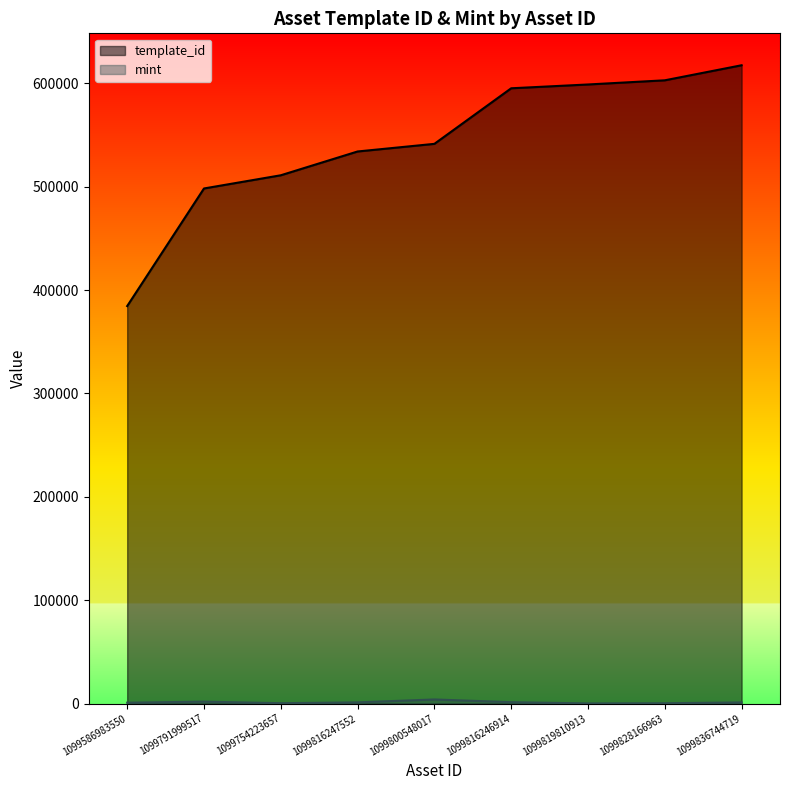

Reading left to right, extract all data points from this chart.

template_id: 384541	498304	511069	534089	541468	595229	598905	602942	617507
mint: 836	1861	361	1149	3973	1337	141	313	1106